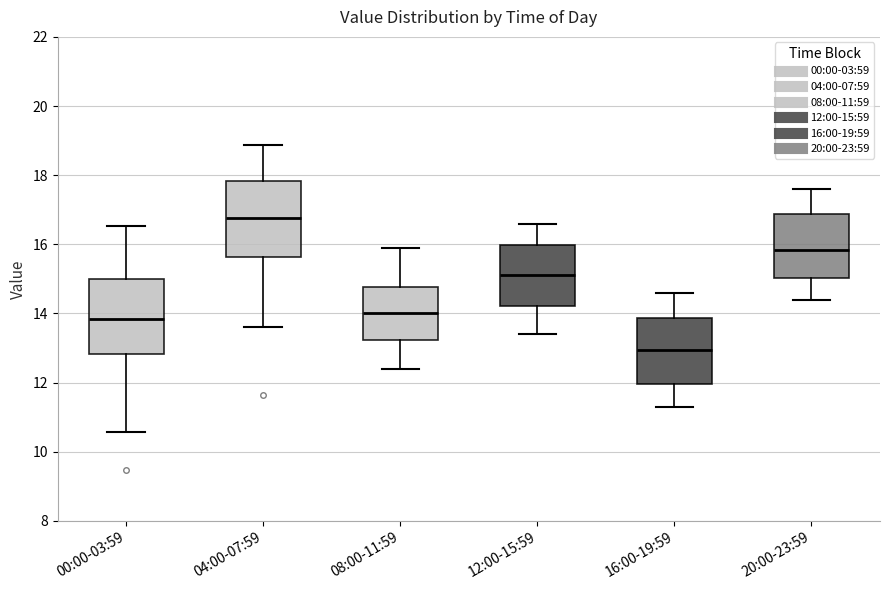

Which box has the lowest median line?

16:00-19:59